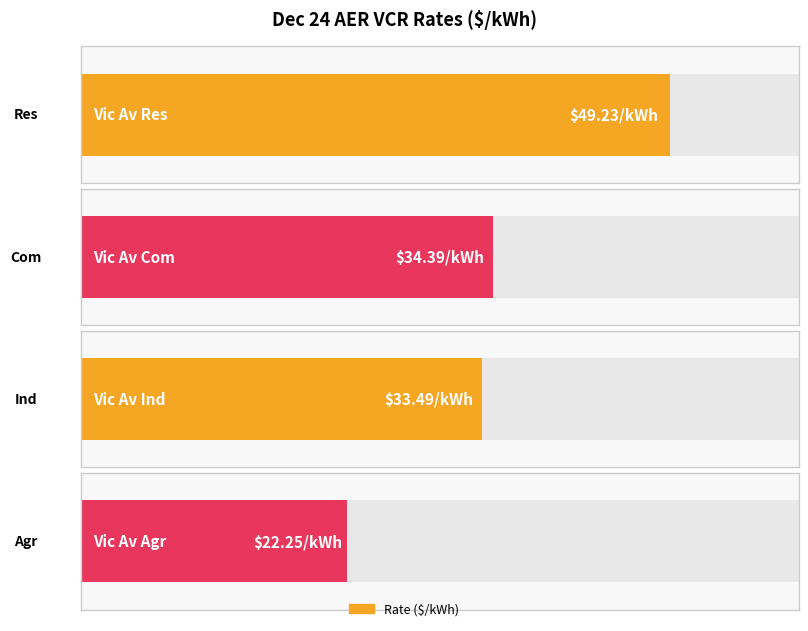

At which category does the chart reach its peak across all series?

Res